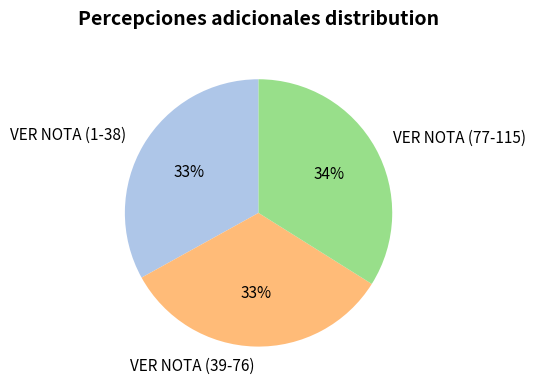

To the nearest percent, what is the difference between the VER NOTA (77-115) and VER NOTA (1-38) slice percentages?

1%